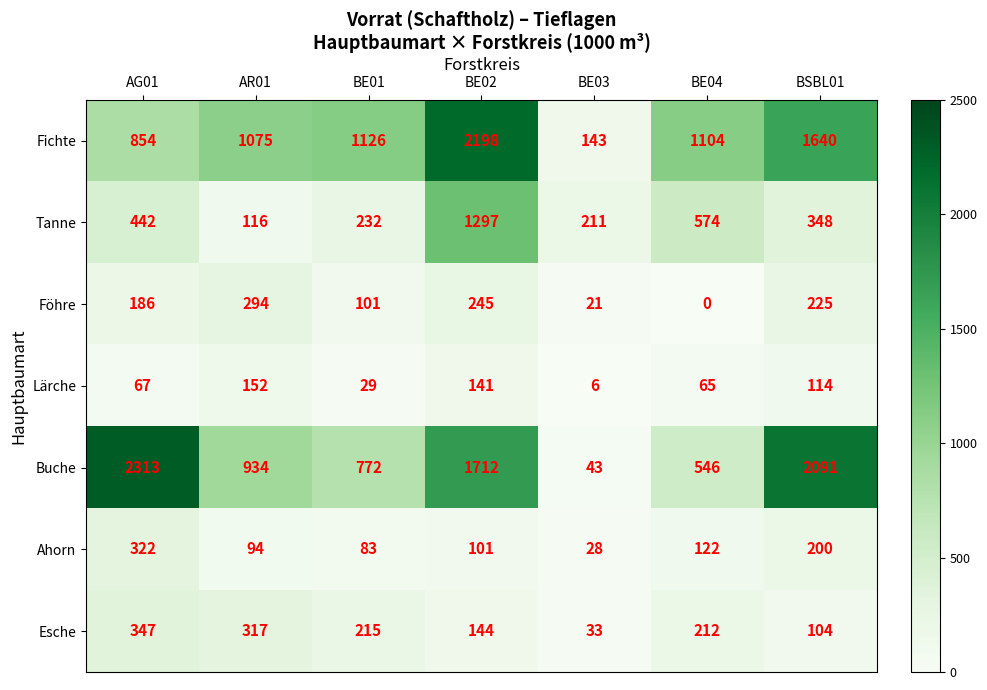

Which category has the highest value in the Fichte series?

BE02